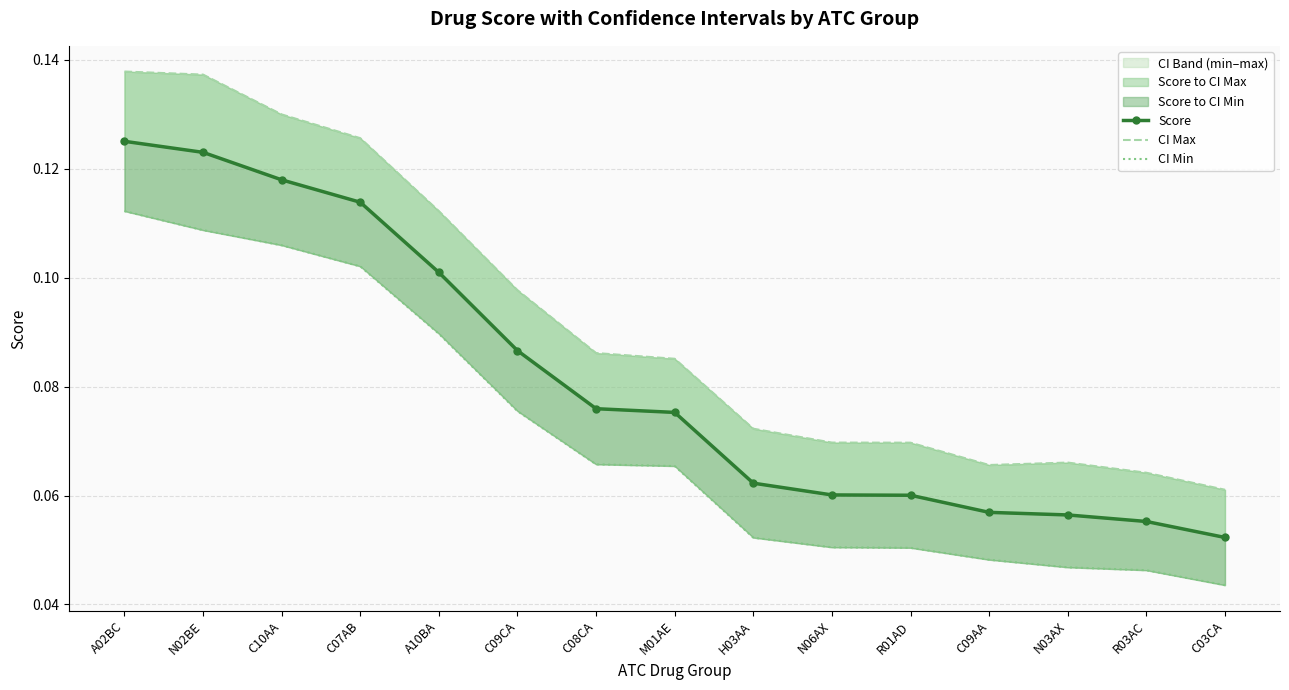

True or false: Score has more than 0 interior local peaks.

False